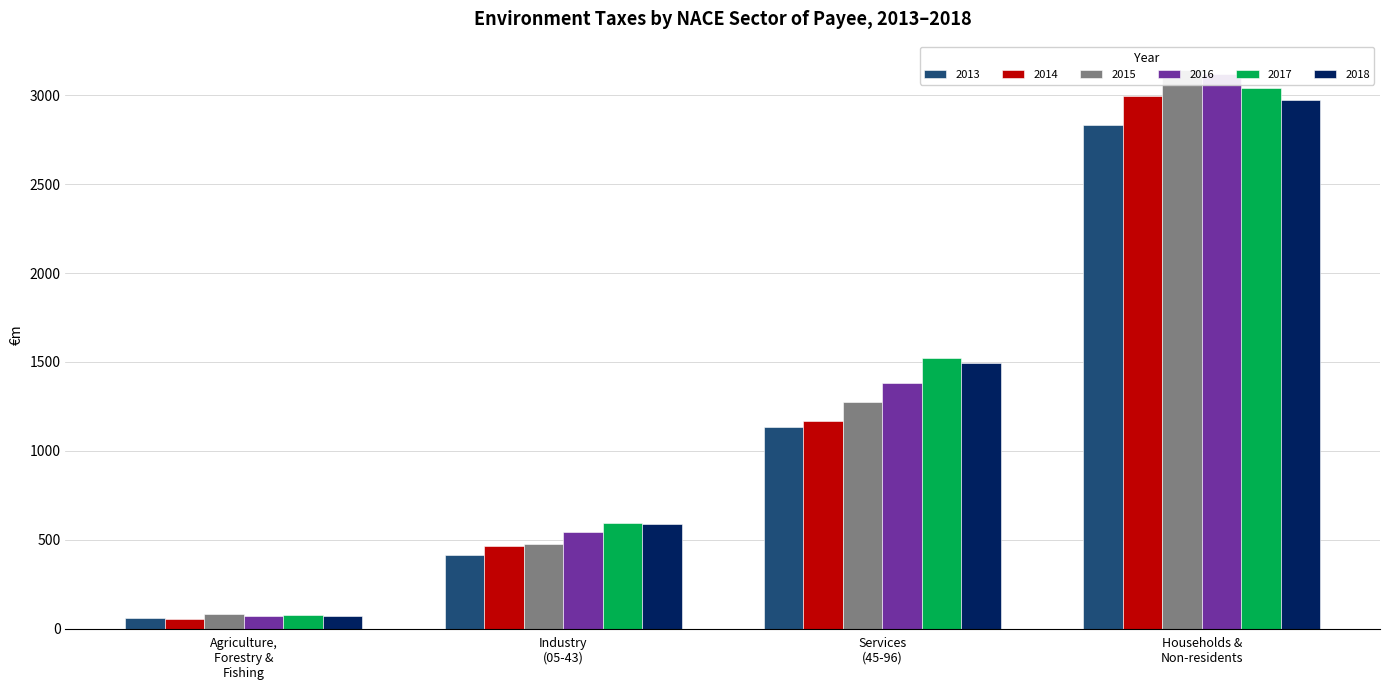

The value of 2015 at Agriculture,
Forestry &
Fishing is 49.3. True or false?

False